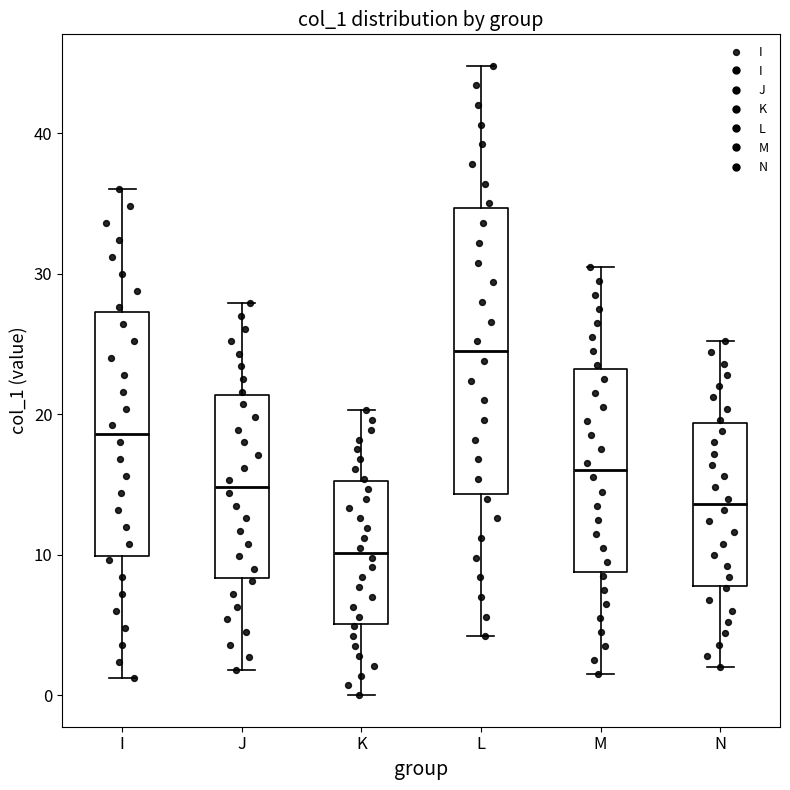

Where is the lower edge of the box for M on the y-axis? The values are not printed on the chart, so give them approximately, as read against the axis.

9